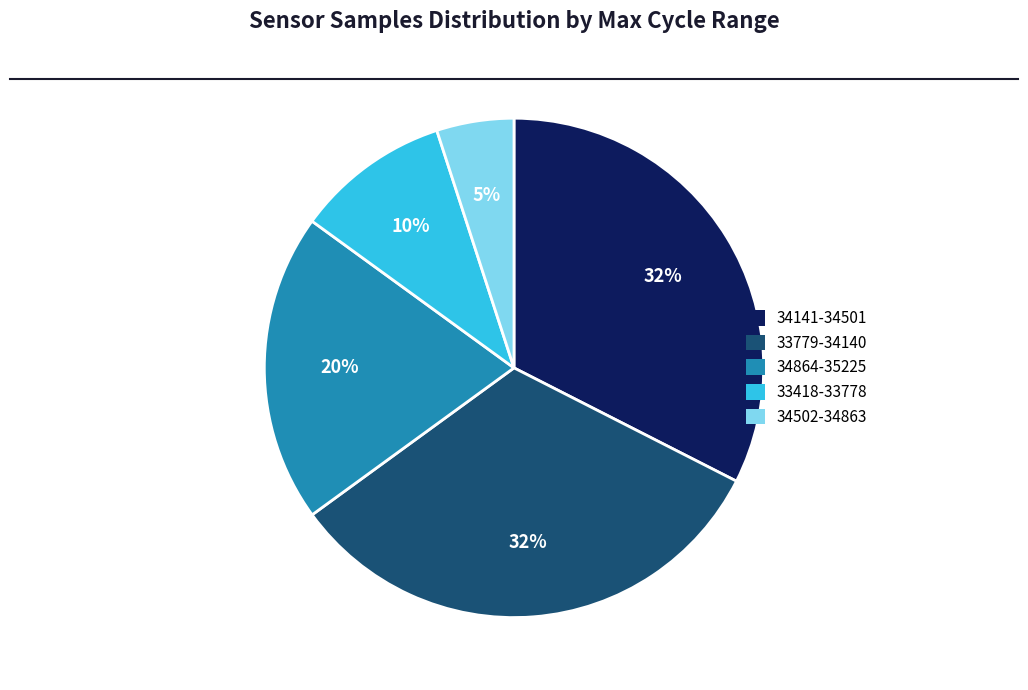

To the nearest percent, what is the difference between the largest and smallest slice percentages?

27%